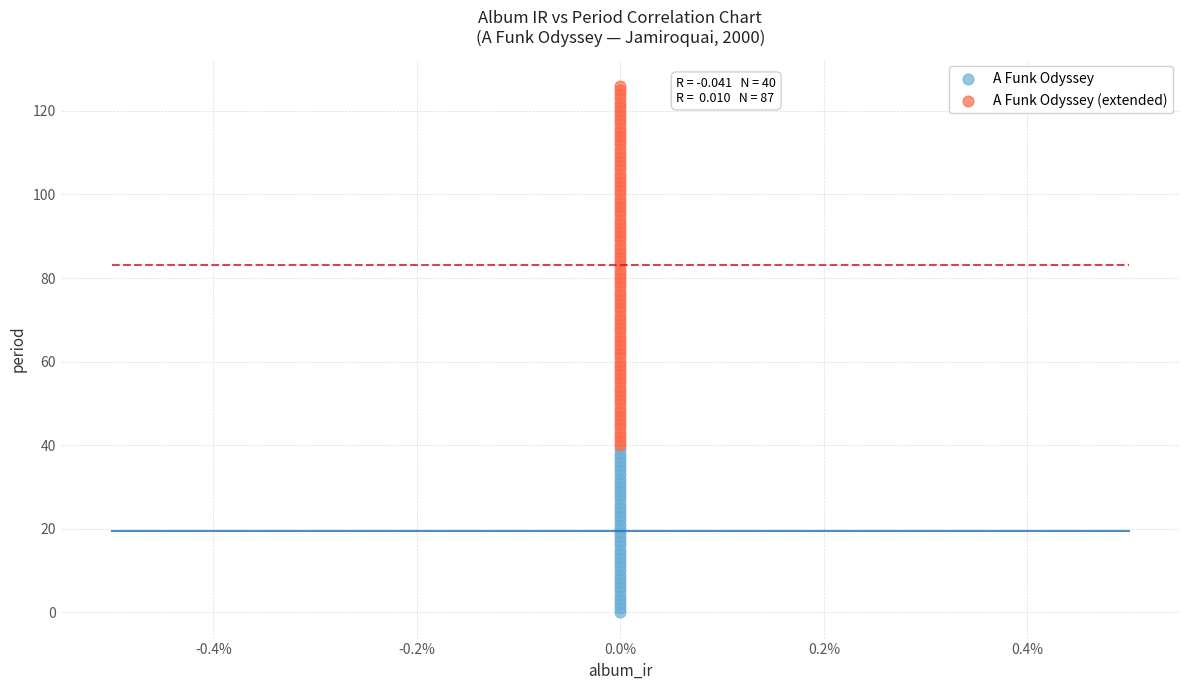

Which series contains the lowest Y value?

A Funk Odyssey